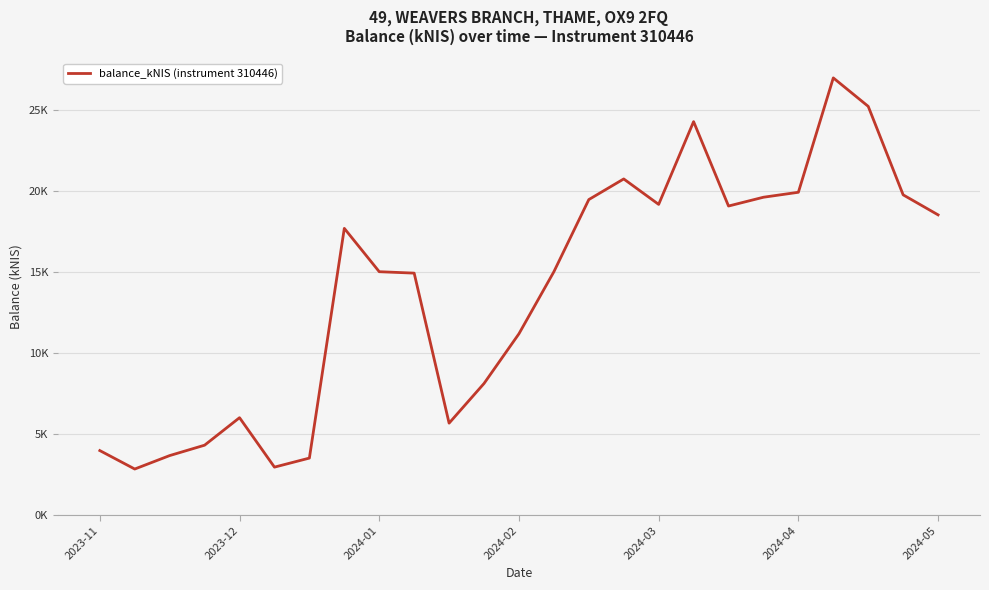

At which label does the data first exceed 15010?

7